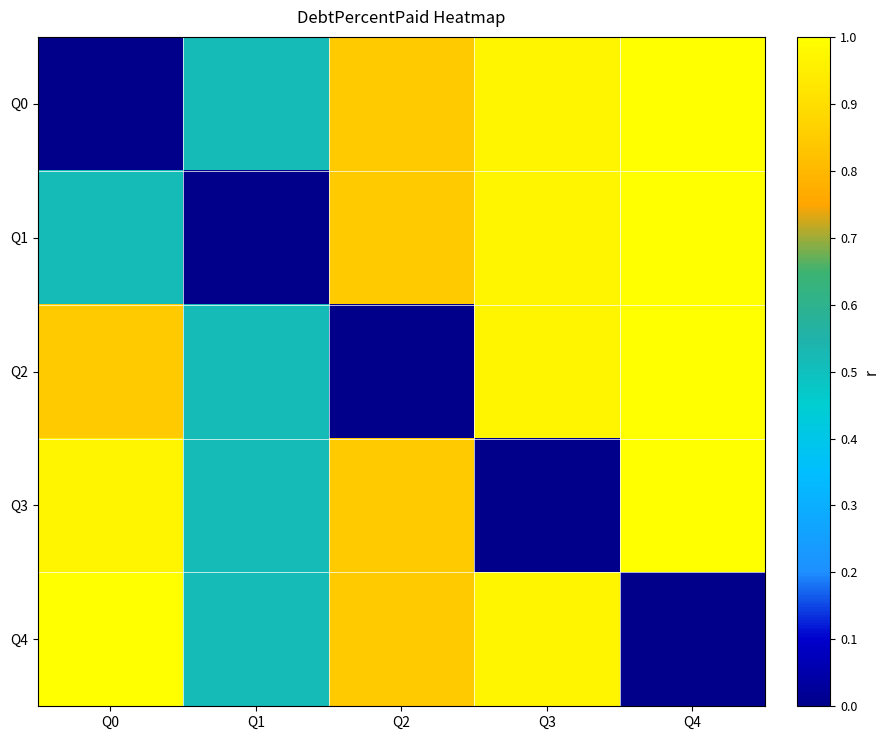

What is the spread (max minus min) of values at Q1?

0.5